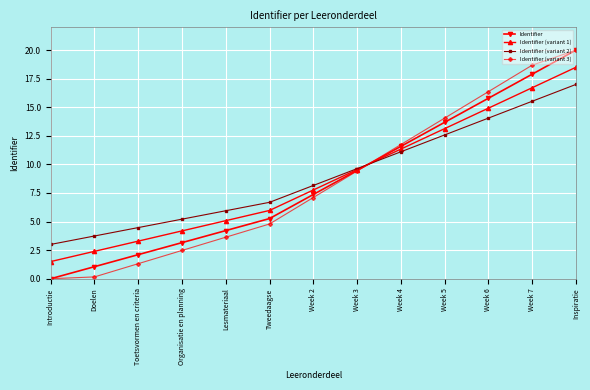

The Identifier (variant 3) series shows 9.8 at Week 2. True or false?

False